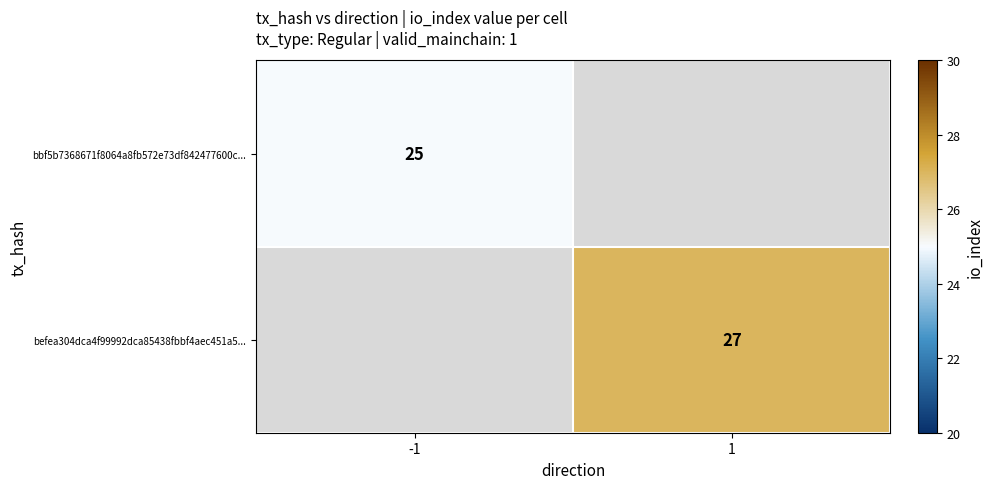

Is it true that bbf5b7368671f8064a8fb572e73df842477600c... equals 38 at -1?

False